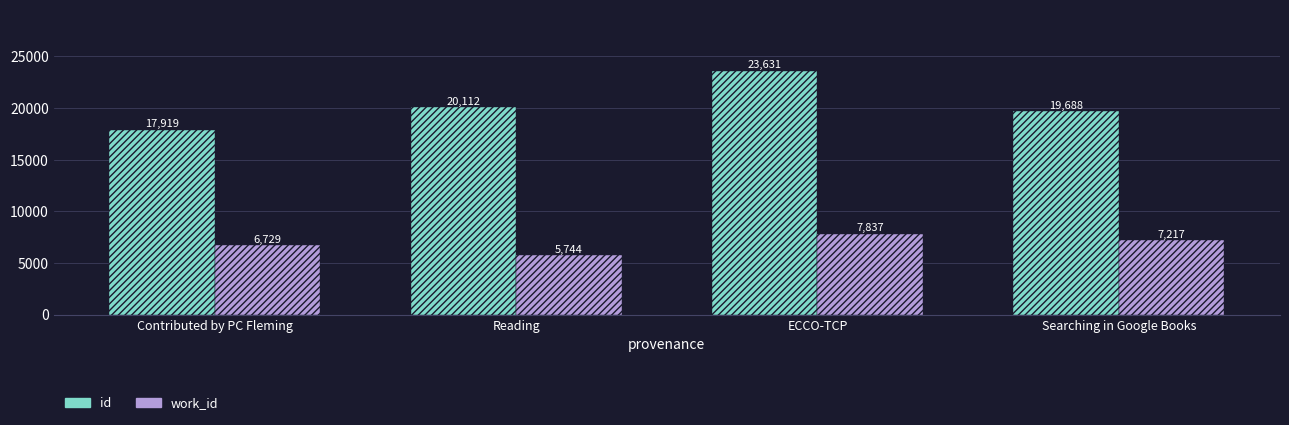

At which category does the chart reach its peak across all series?

ECCO-TCP